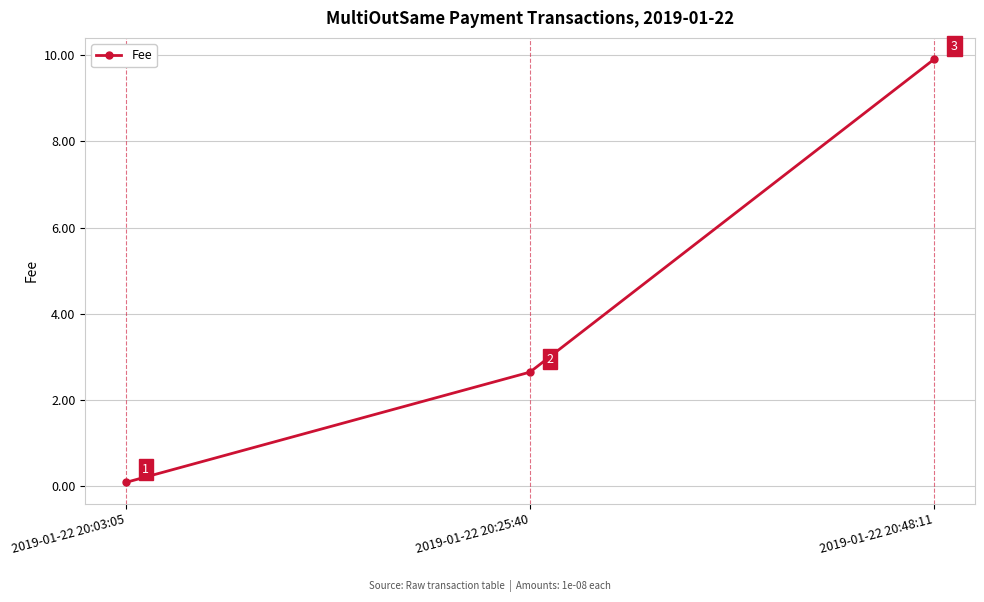

At which label does the data first exceed 2?

2019-01-22 20:25:40